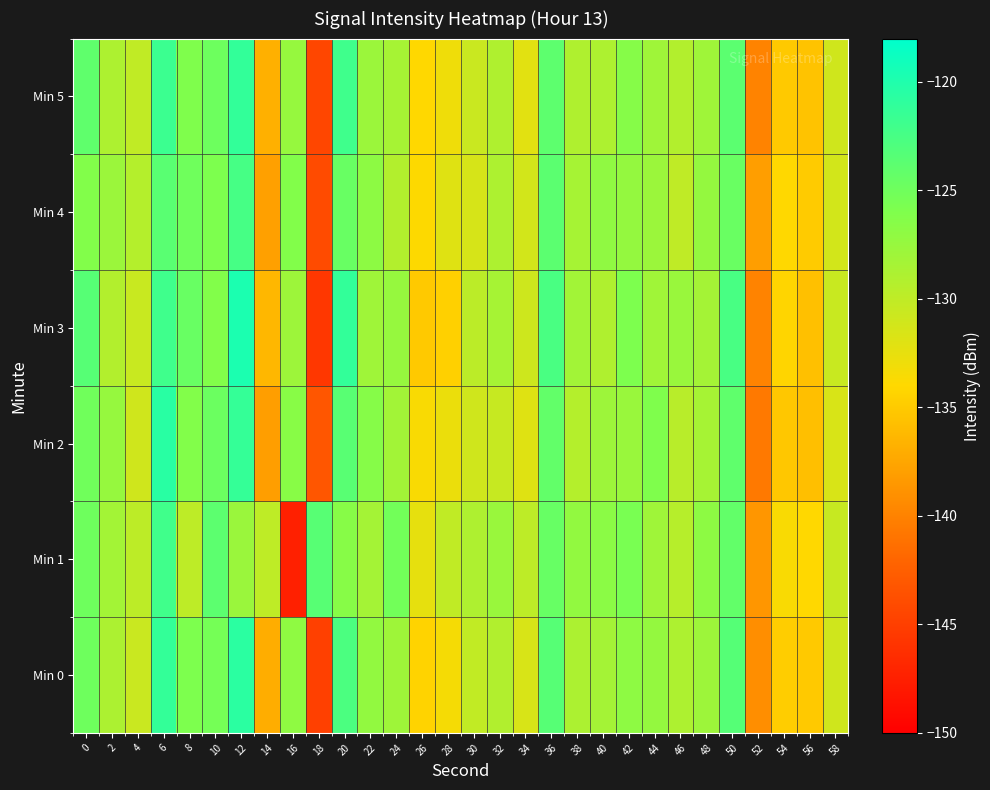

What is the spread (max minus min) of values at 30?

2.5